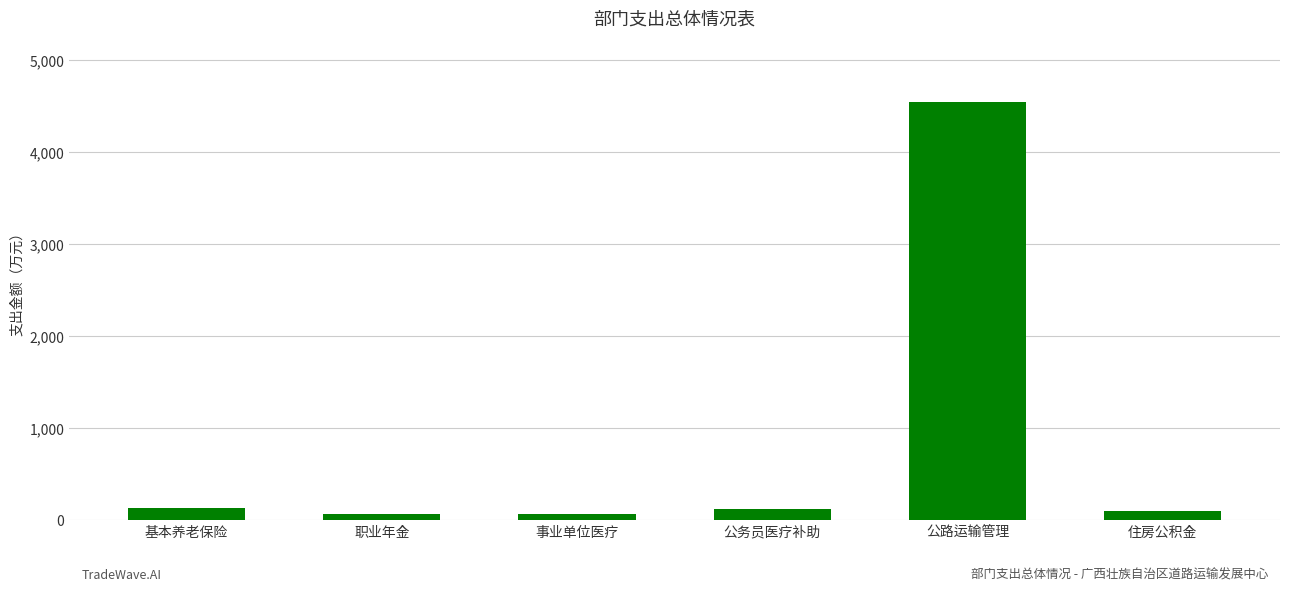

What is the maximum value shown in the chart?

4533.9